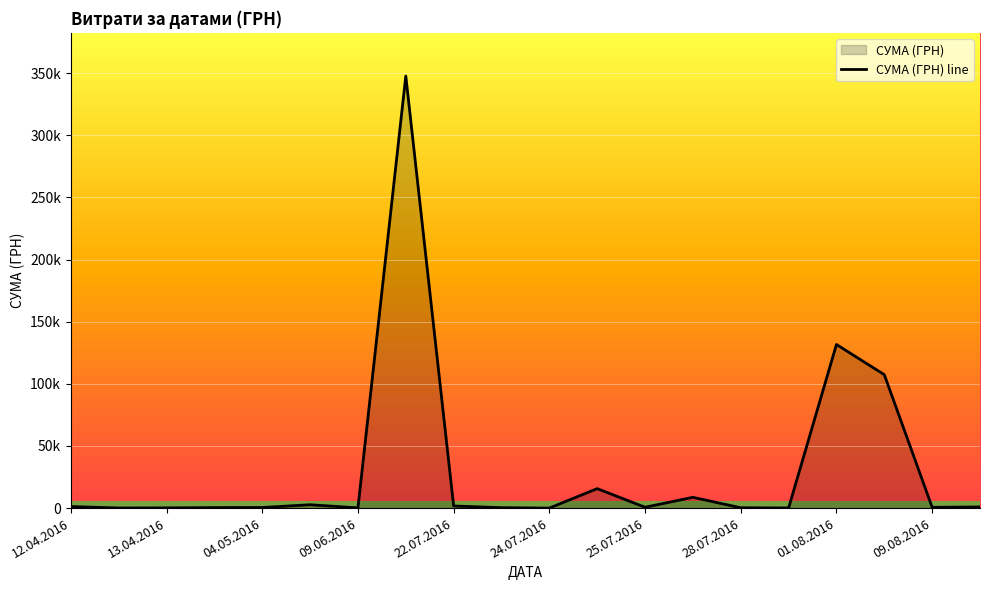

What is the sum of the values at 17 and 12?

108021.3